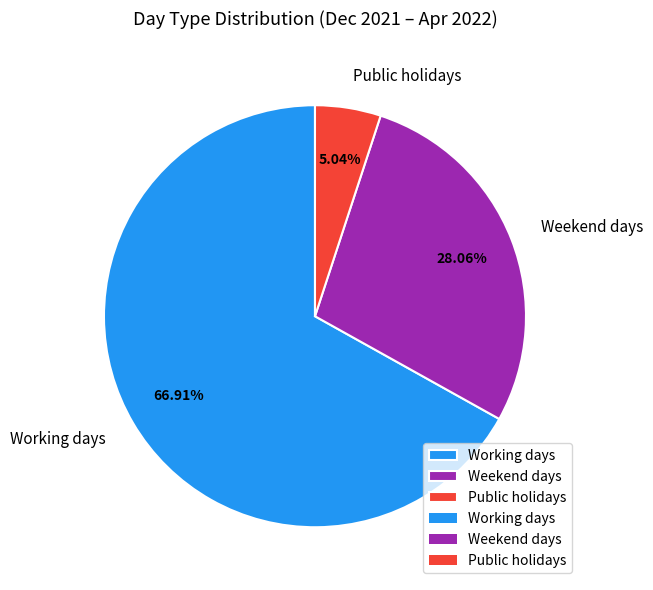

The Working days slice represents 53% of the pie. True or false?

False